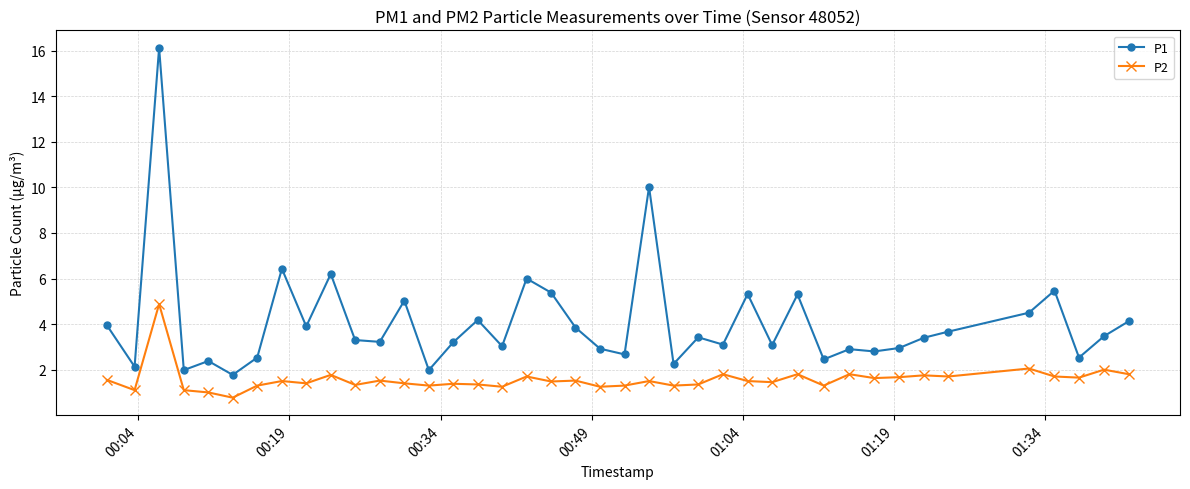

At how many categories does at least one series exceed 1?

40